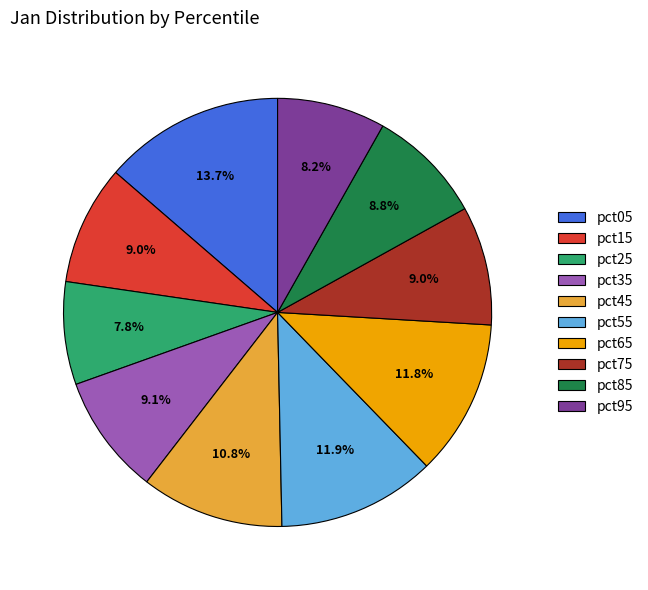

What percentage is the pct15 slice, to the nearest percent?

9%